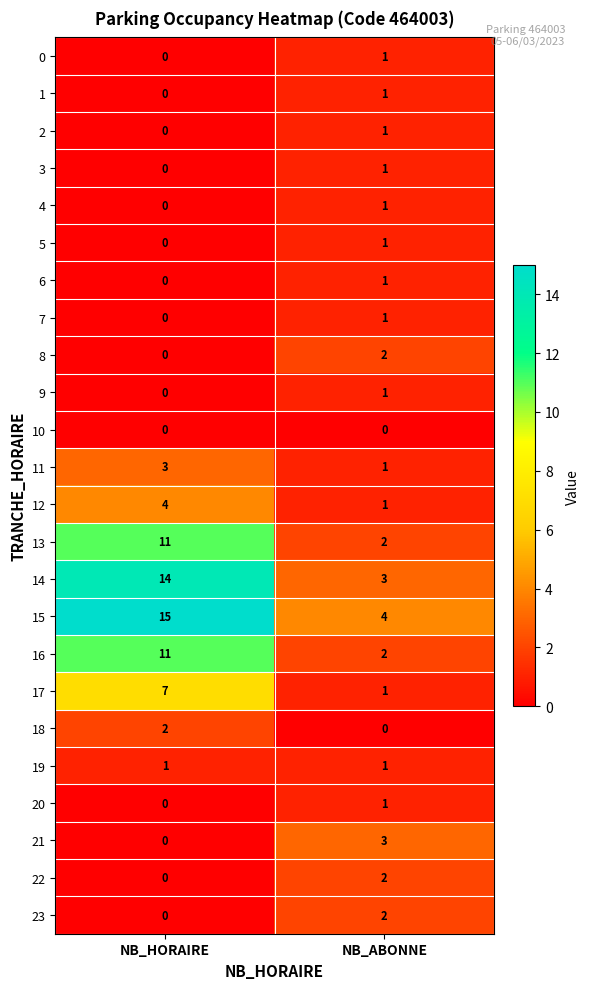

At which category is the sum across all series the highest?

NB_HORAIRE